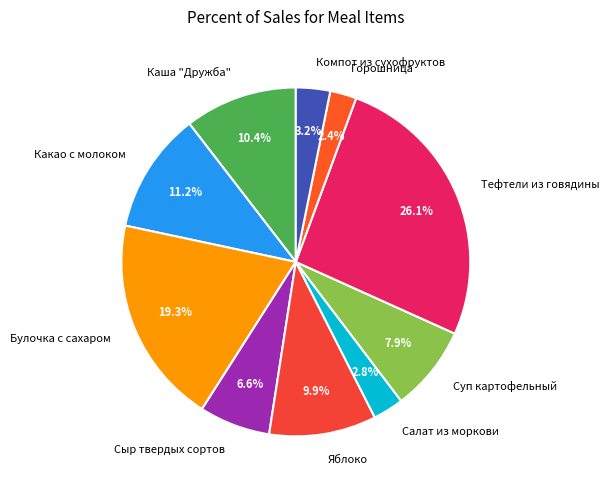

How many slices are in this pie chart?

10